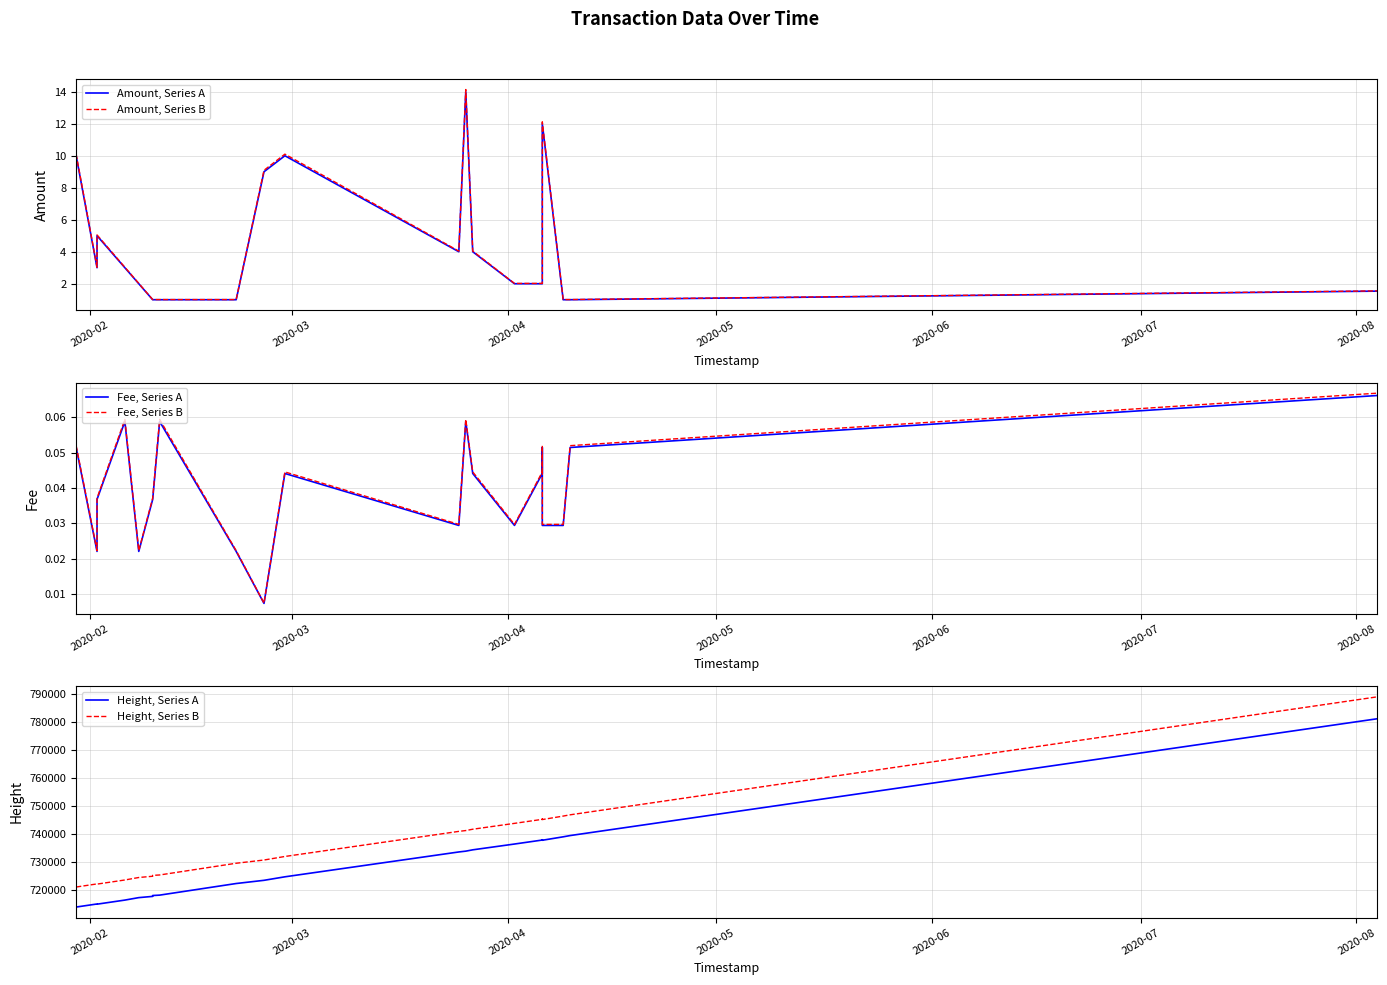

What is the label of the 1st point from the left?

2020-02